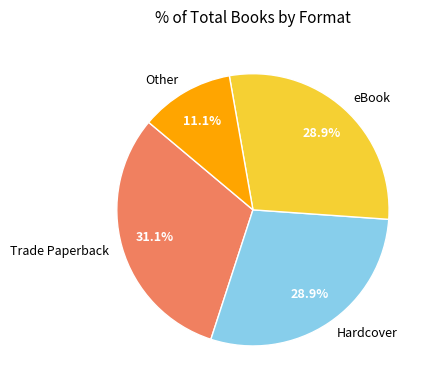

To the nearest percent, what is the difference between the largest and smallest slice percentages?

20%